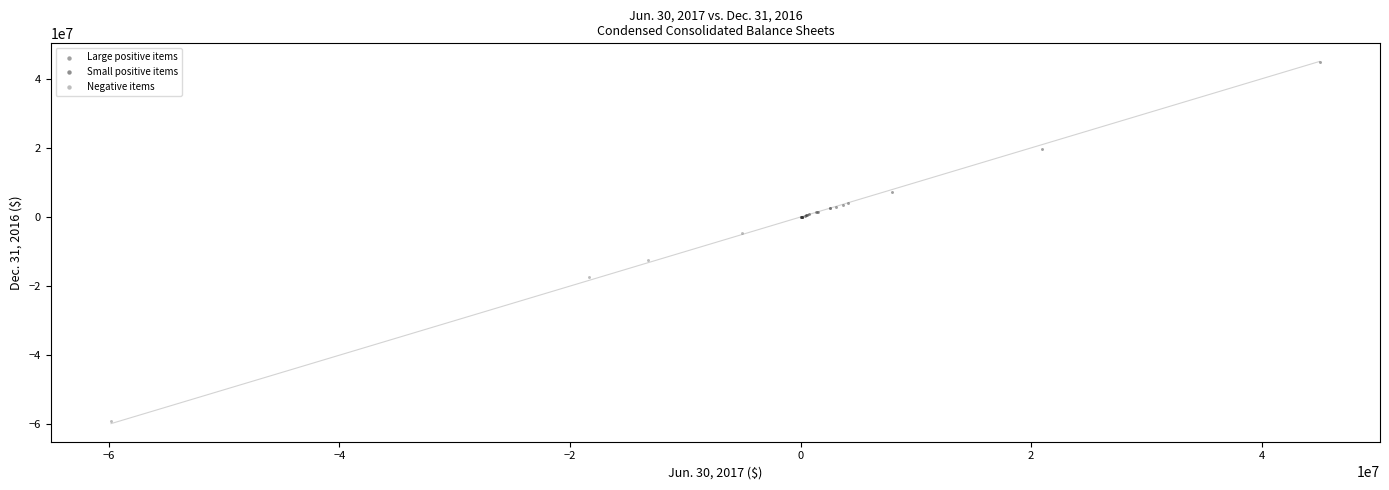

Which series has the widest spread of Y values?

Negative items